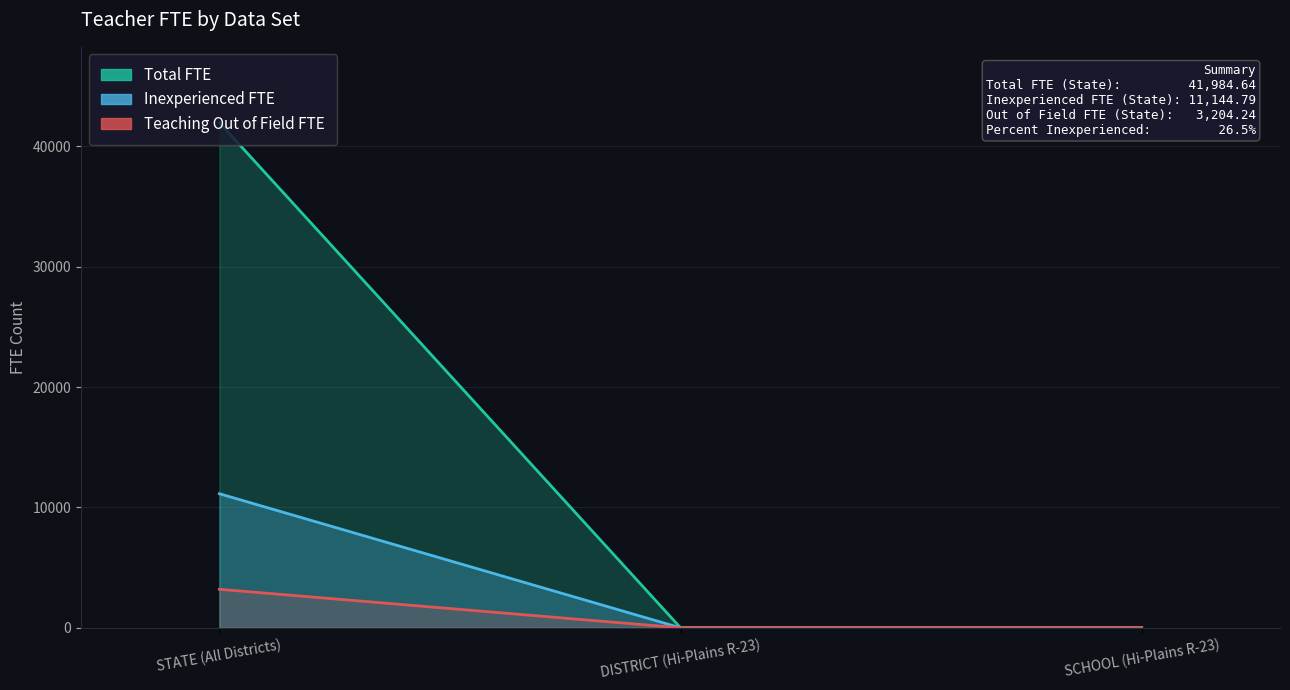

Which series has the largest total across all categories?

Total FTE